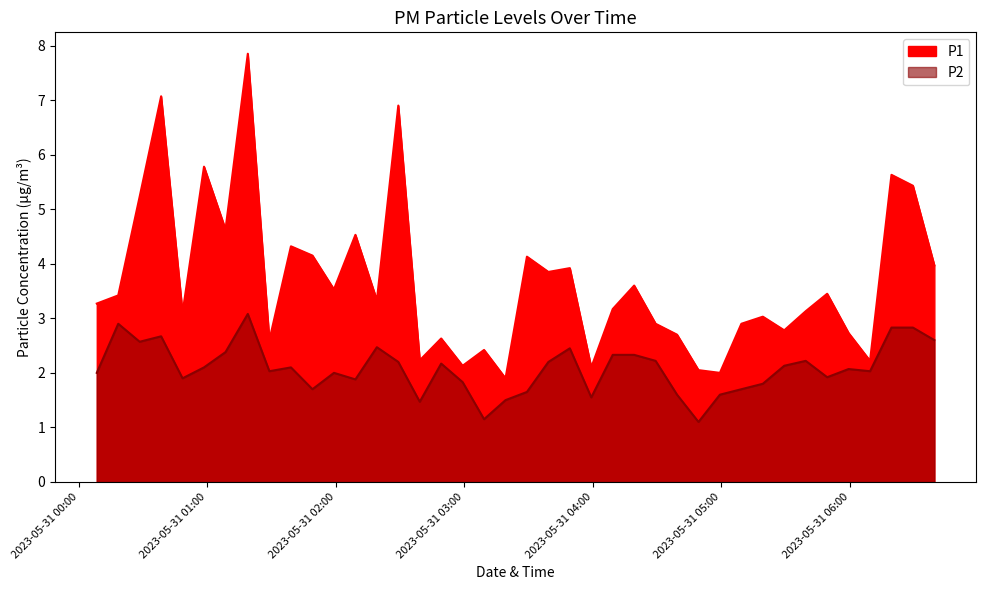

The value of P1 at 2023-05-31T02:29:12 is 6.9. True or false?

True